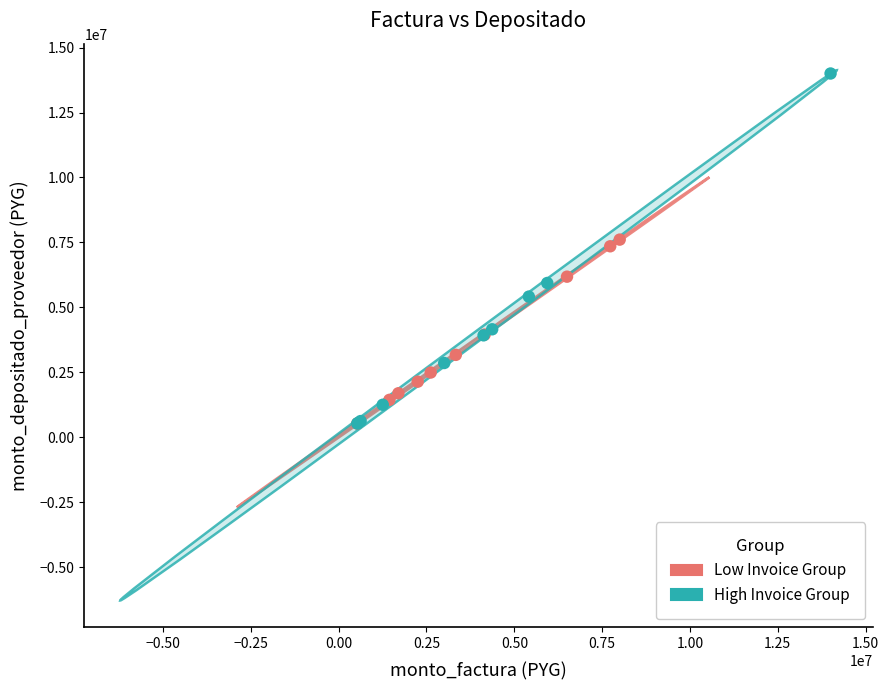

Which series reaches the maximum Y coordinate?

High Invoice Group